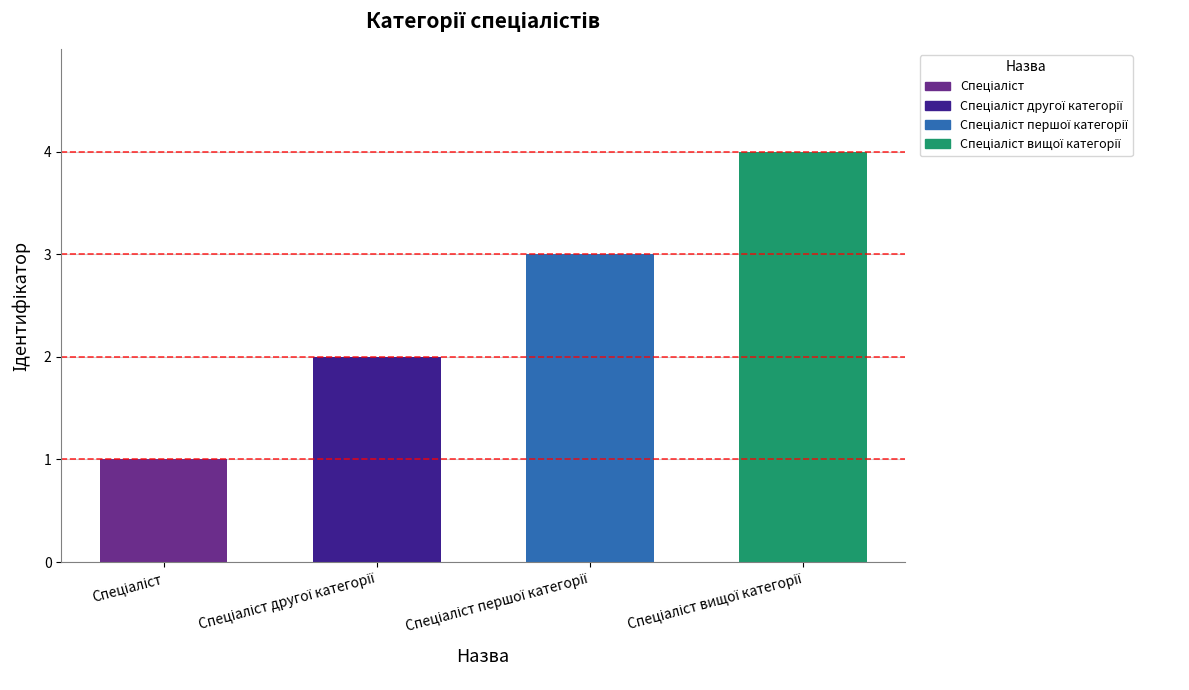

Count the values in the range 2 to 4.

3